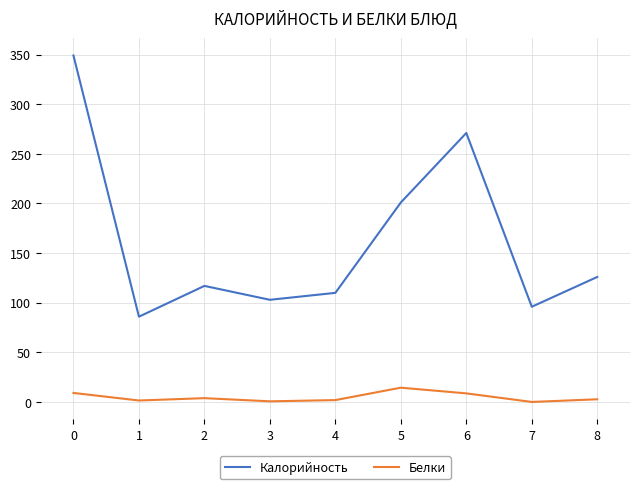

Which series has the largest range (max minus min)?

Калорийность